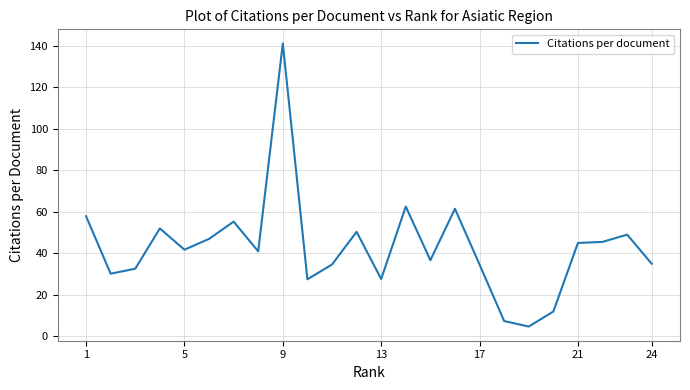

What is the greatest value displayed?

141.0